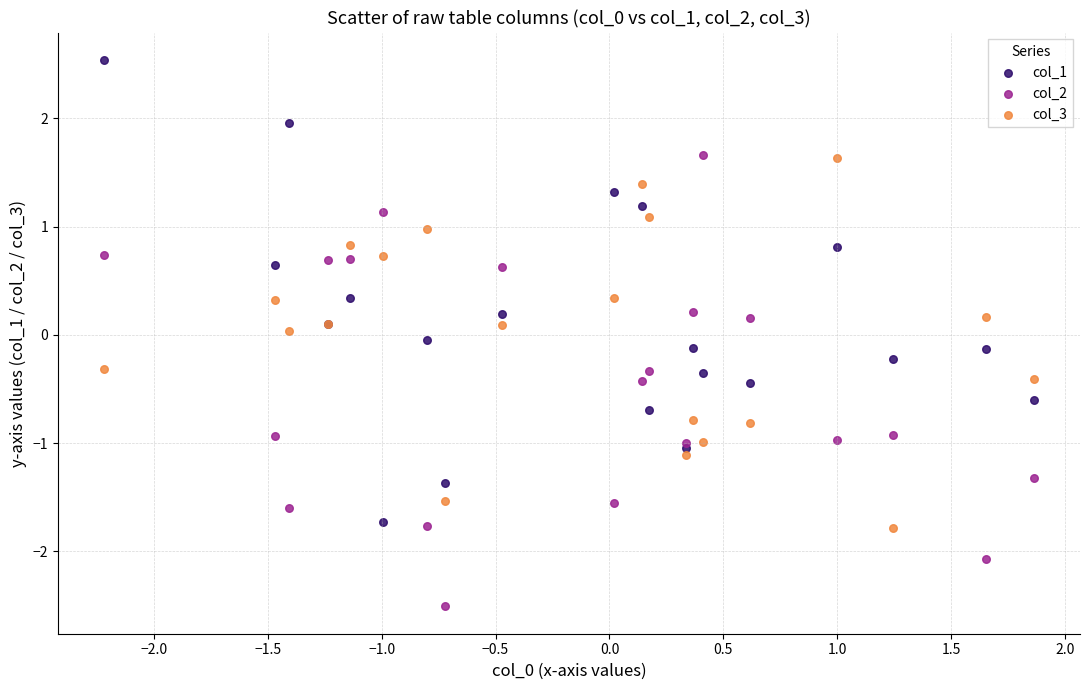

Which series contains the lowest Y value?

col_2